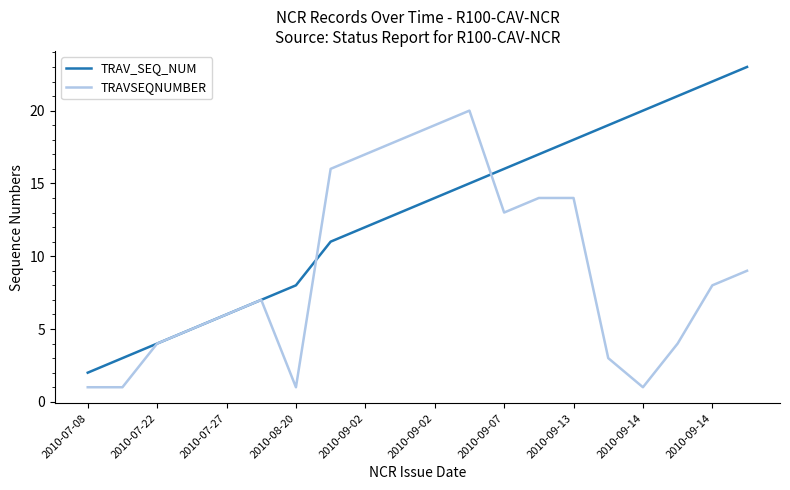

Which series has the largest range (max minus min)?

TRAV_SEQ_NUM